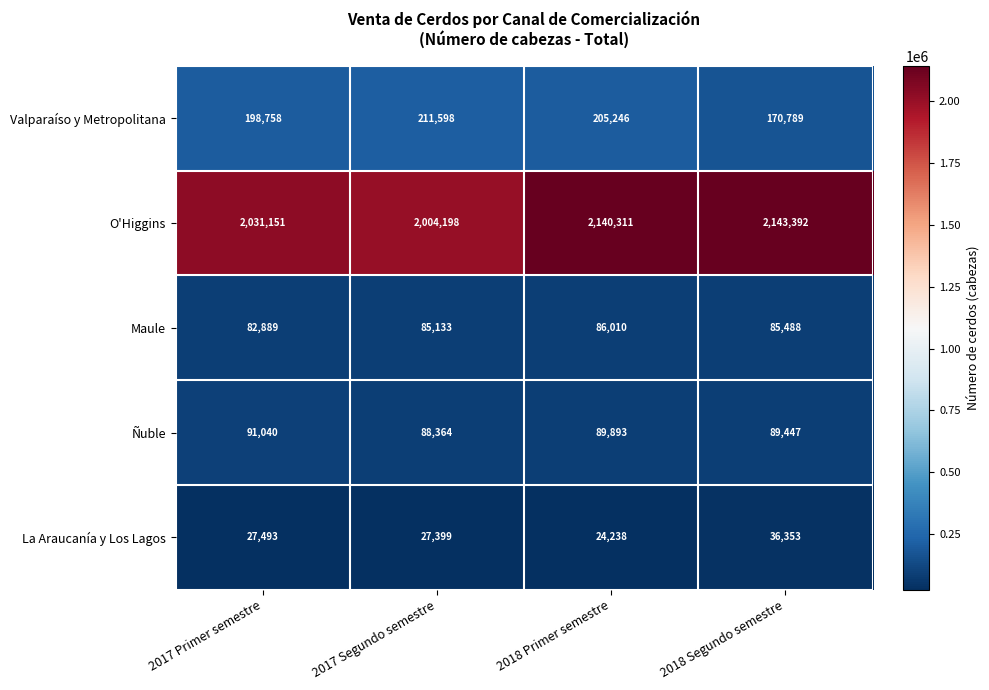

Which series has the widest spread of values?

O'Higgins